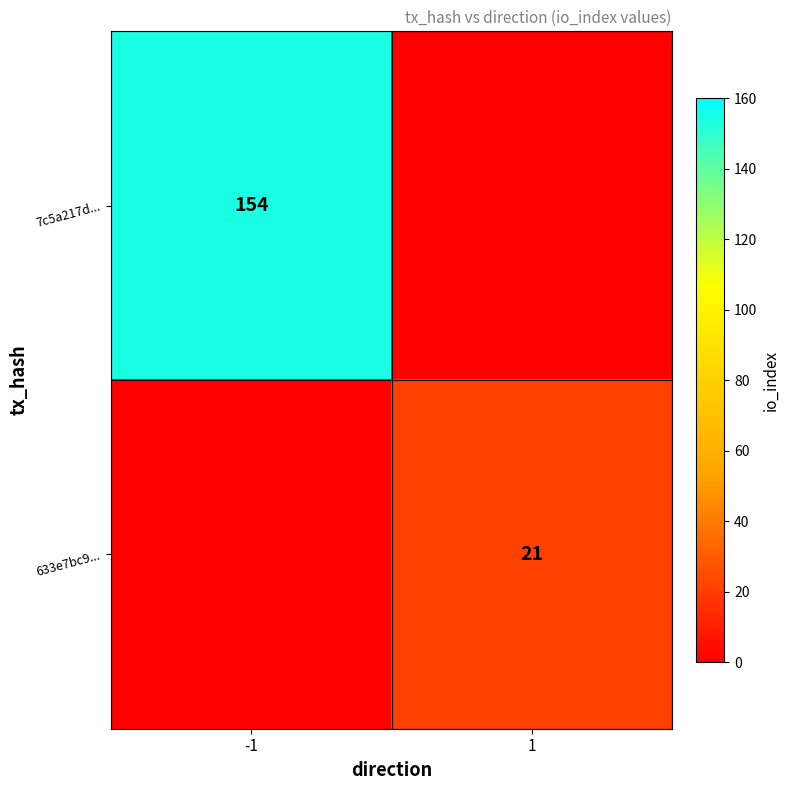

Between -1 and 1, which is larger?

-1